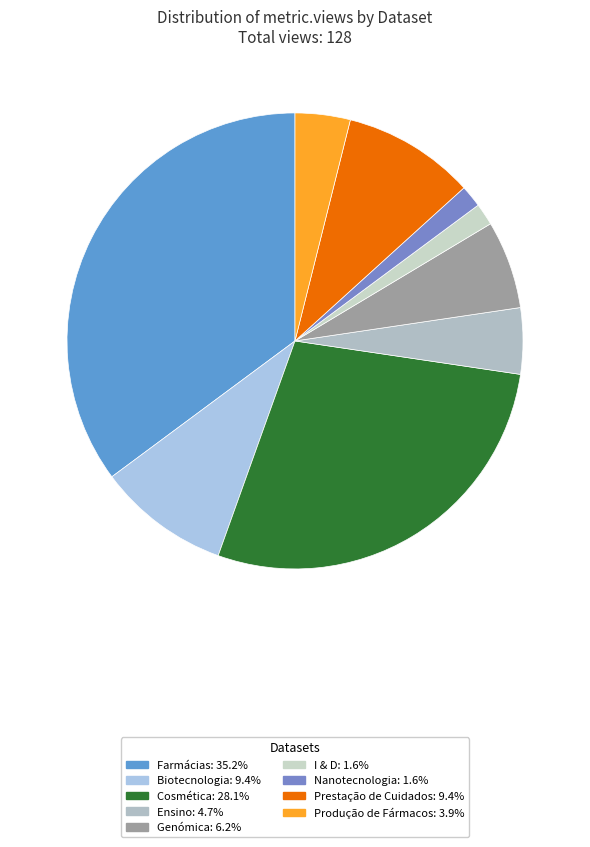

Rank the categories by value from lowest to highest.

I & D, Nanotecnologia, Produção de Fármacos, Ensino, Genómica, Biotecnologia, Prestação de Cuidados, Cosmética, Farmácias